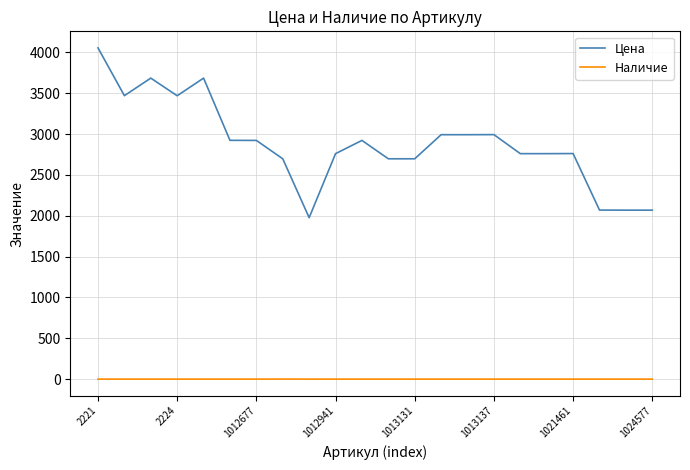

How many categories are shown in the chart?

22